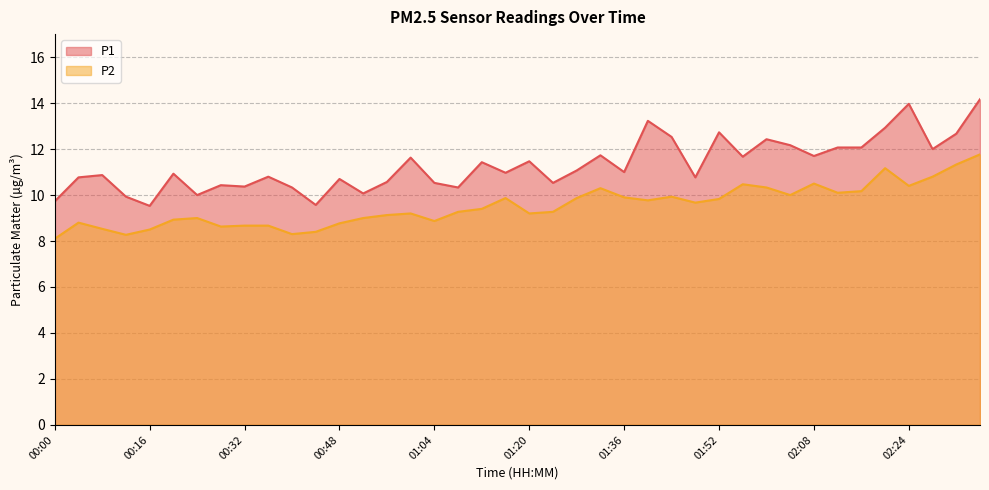

In P1, how many points are higher than both neighbors (excluding endpoints)?

13